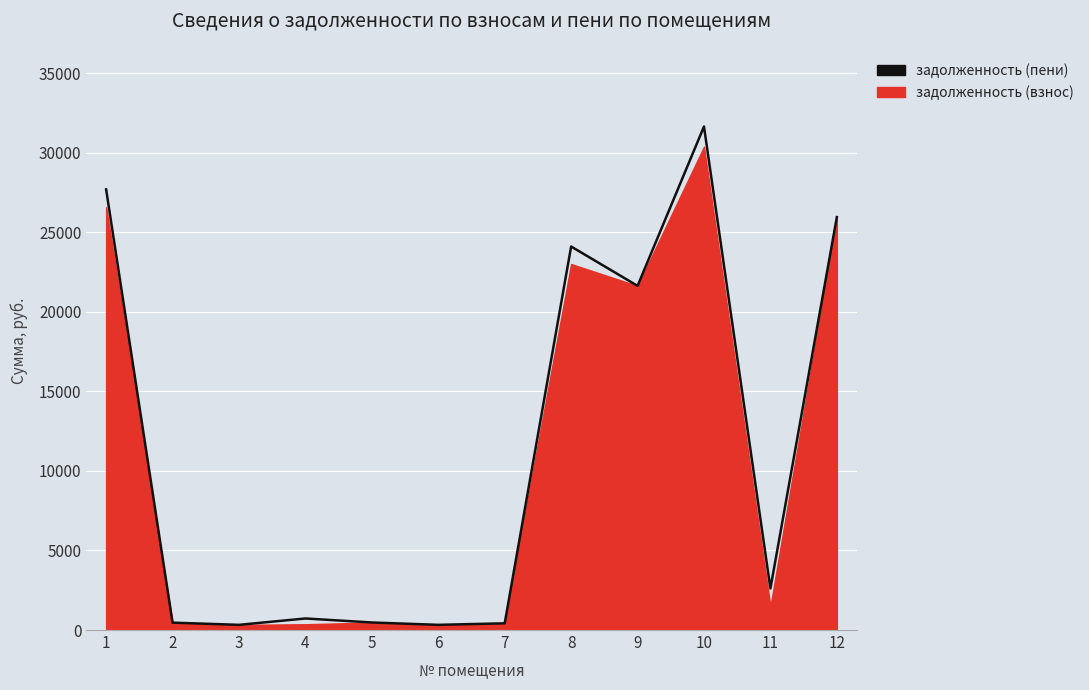

What is the smallest value displayed?

326.3